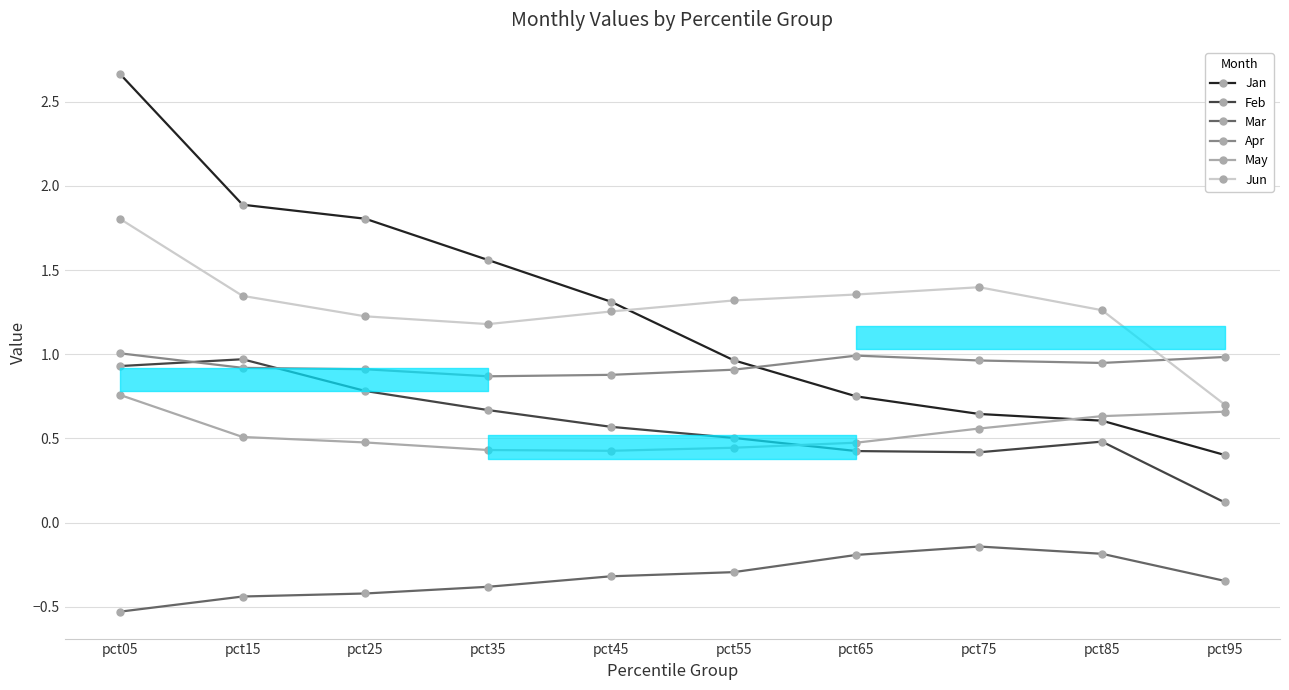

True or false: May and Apr intersect in this chart.

False